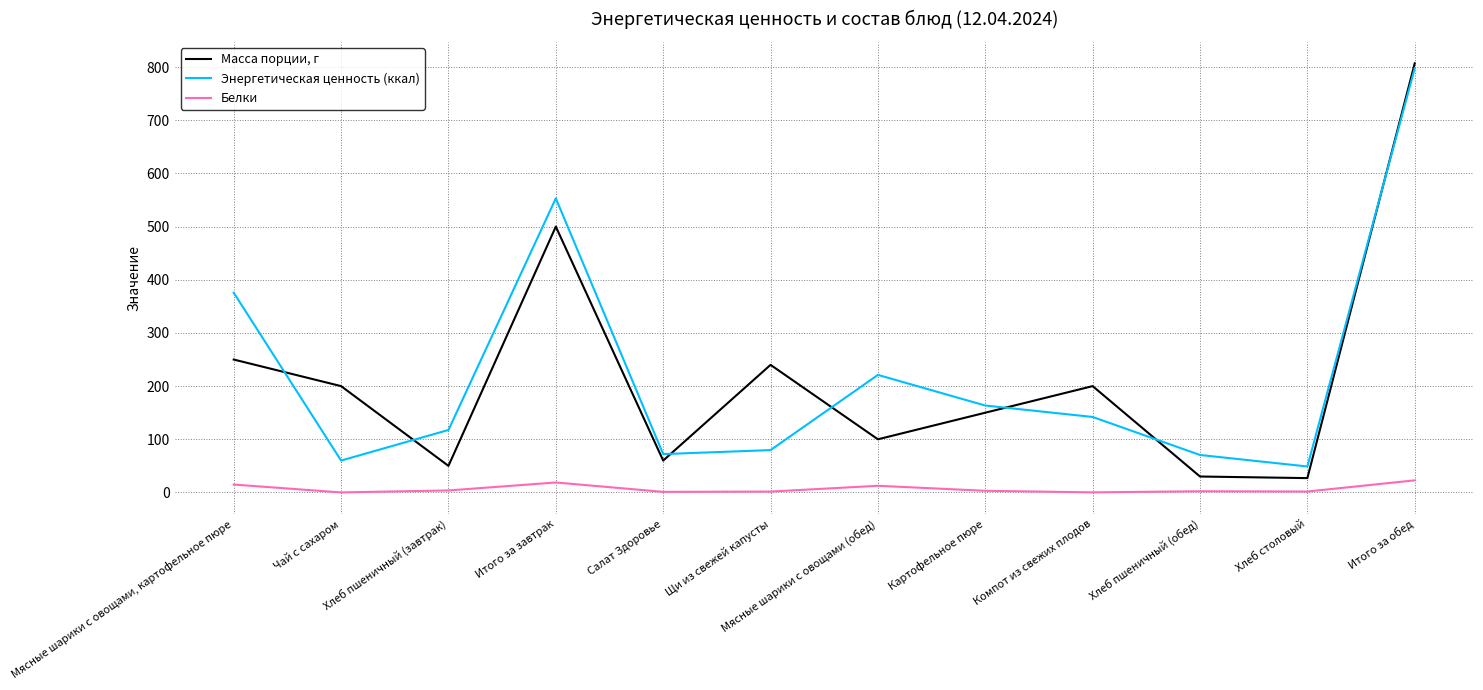

Between Картофельное пюре and Хлеб столовый, which series saw the biggest shift?

Масса порции, г